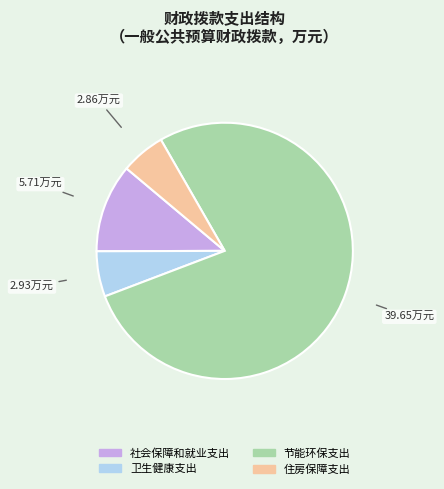

Does 住房保障支出 account for over 50% of the chart?

No